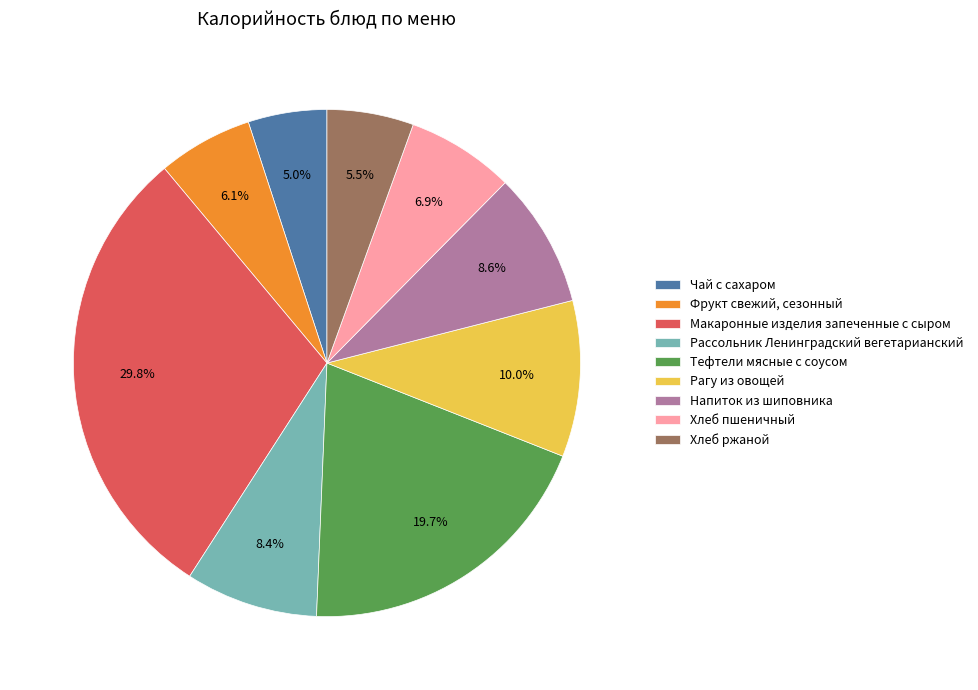

To the nearest percent, what is the difference between the largest and smallest slice percentages?

25%